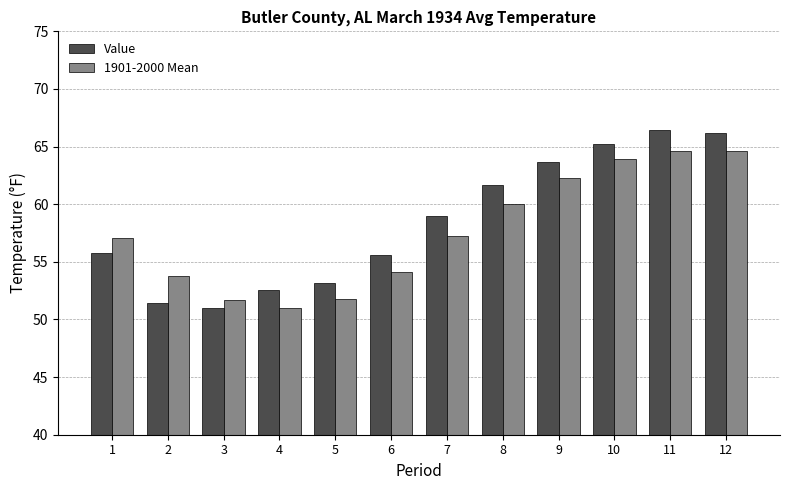

How many groups of bars are there?

12